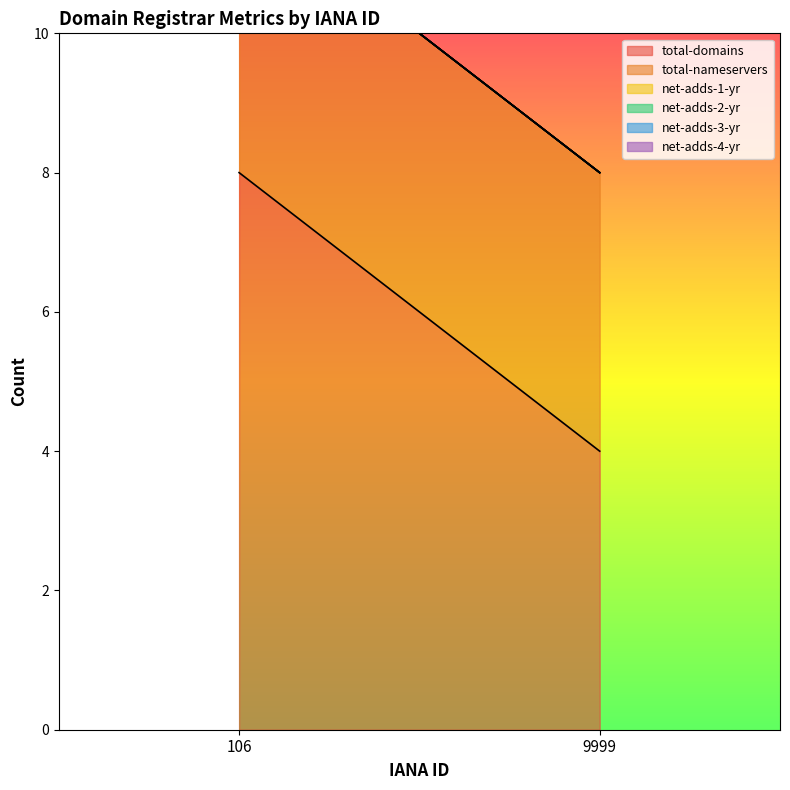

List the labels in order of total-domains value, smallest first.

9999, 106